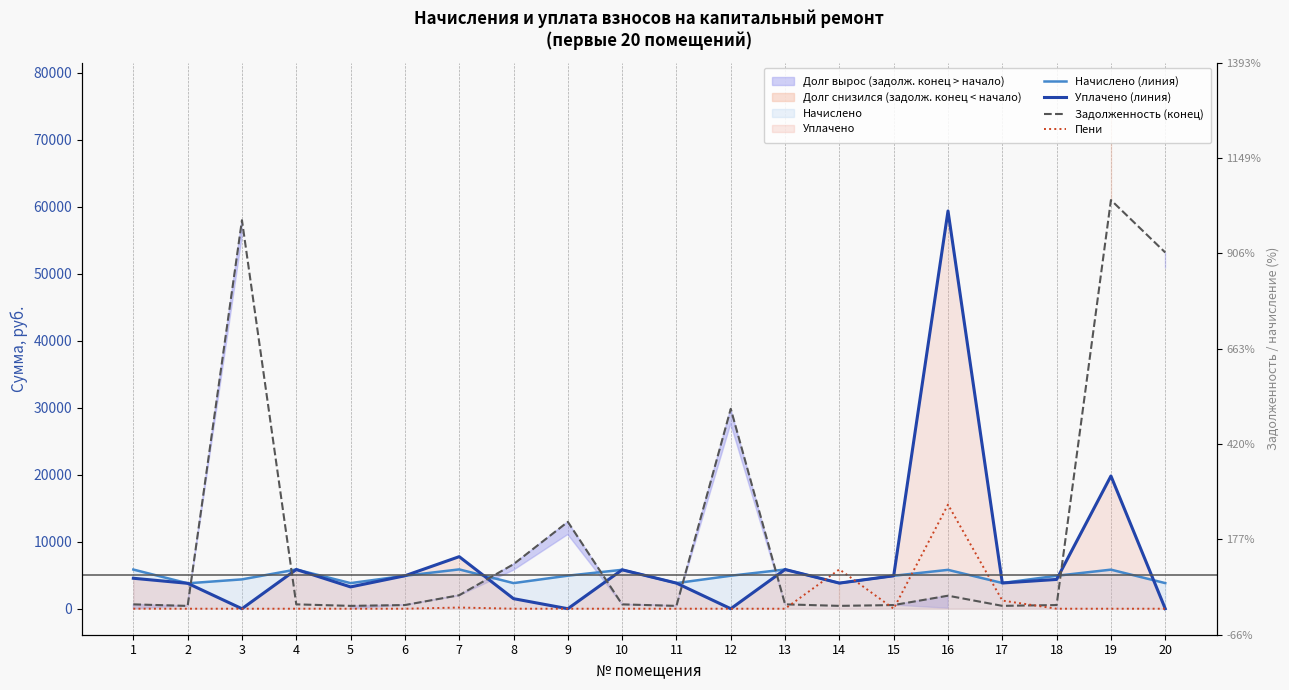

What is the difference between the maximum and minimum values in the Задолженность (конец) series?

60557.6